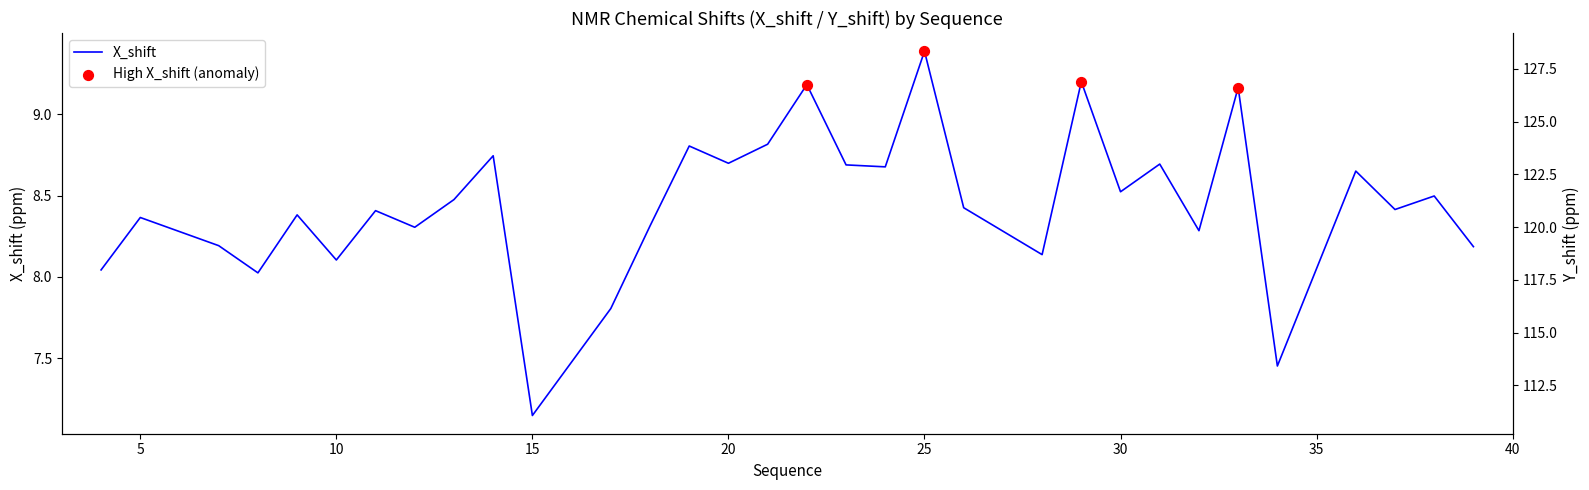

Which series contains the highest Y value?

Y_shift